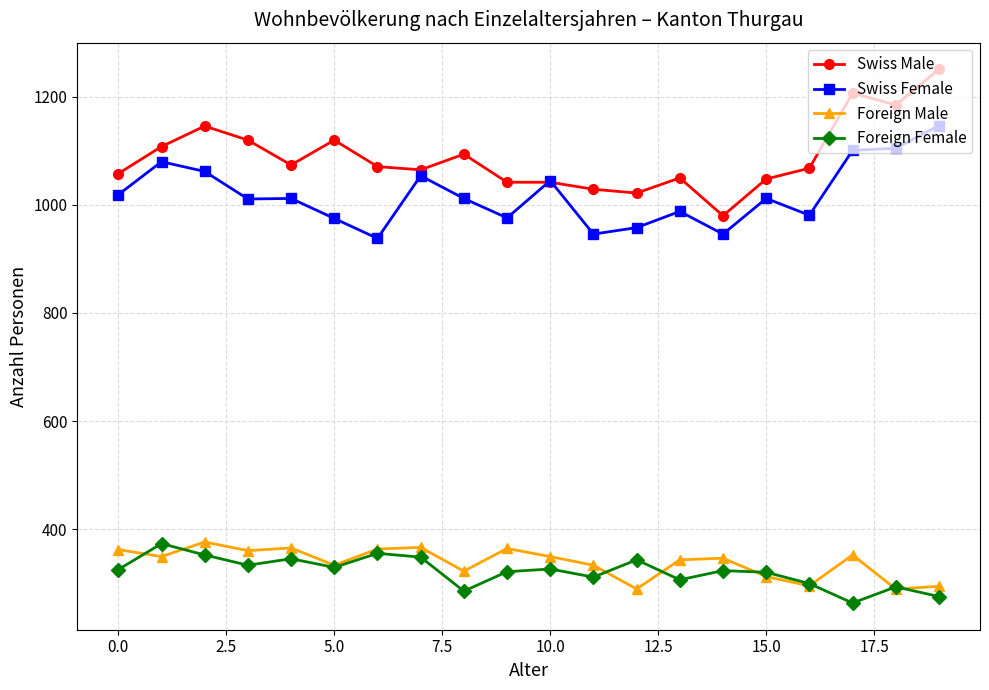

True or false: Foreign Male and Swiss Male intersect in this chart.

False